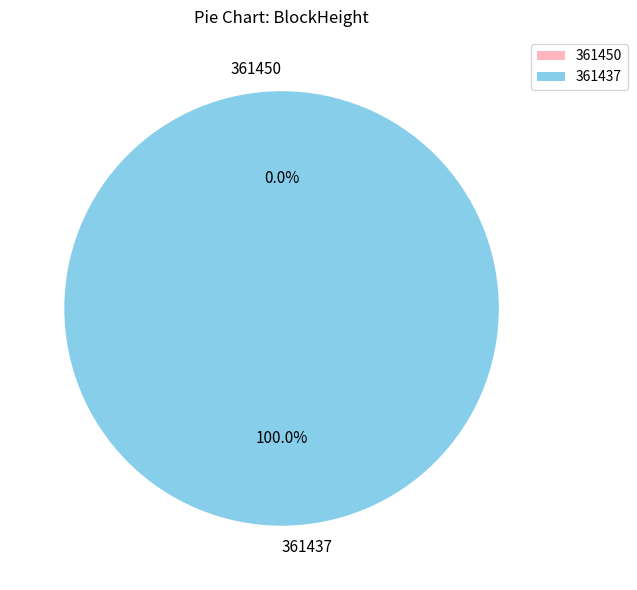

Rank the categories by value from lowest to highest.

361450, 361437